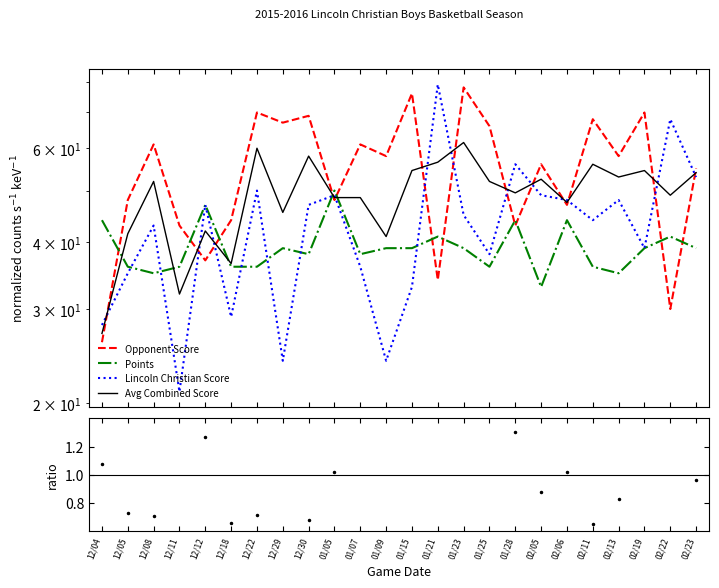

In Avg Combined Score, how many points are higher than both neighbors (excluding endpoints)?

8